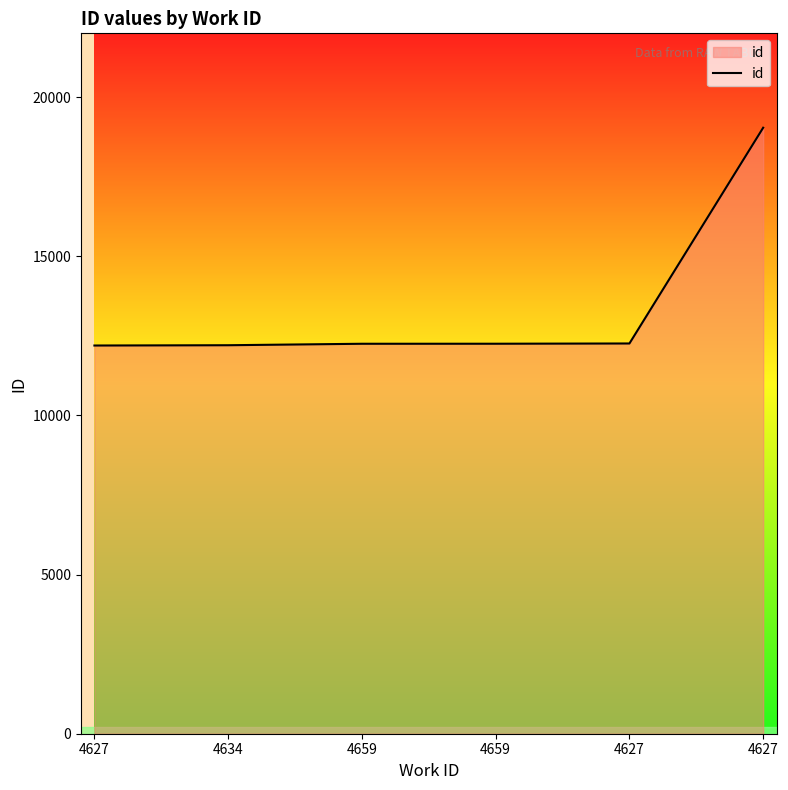

What is the difference between the maximum and minimum values?

6841